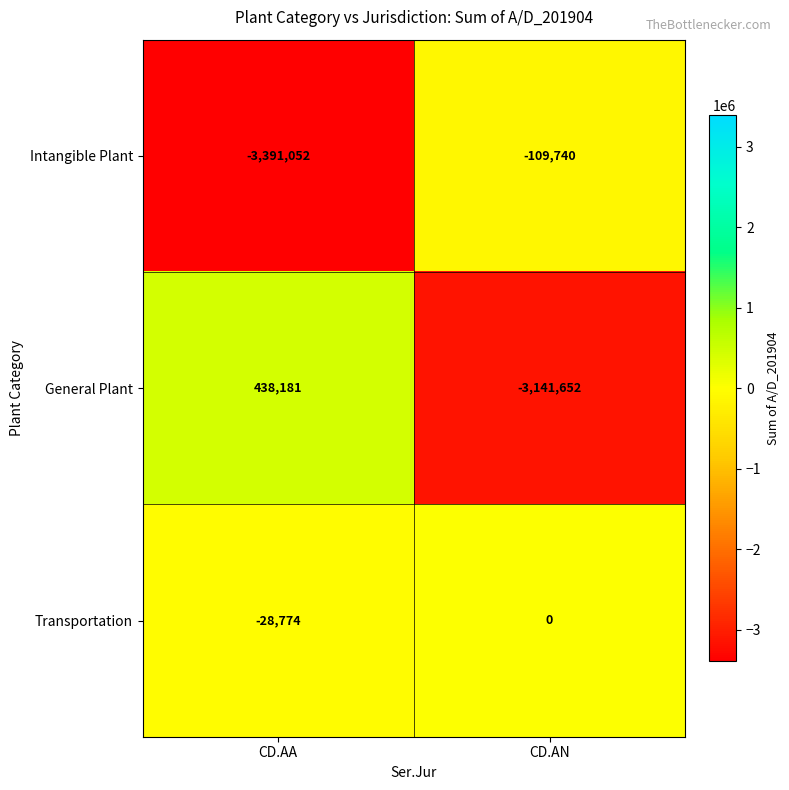

What is the highest value of the Intangible Plant series?

-109740